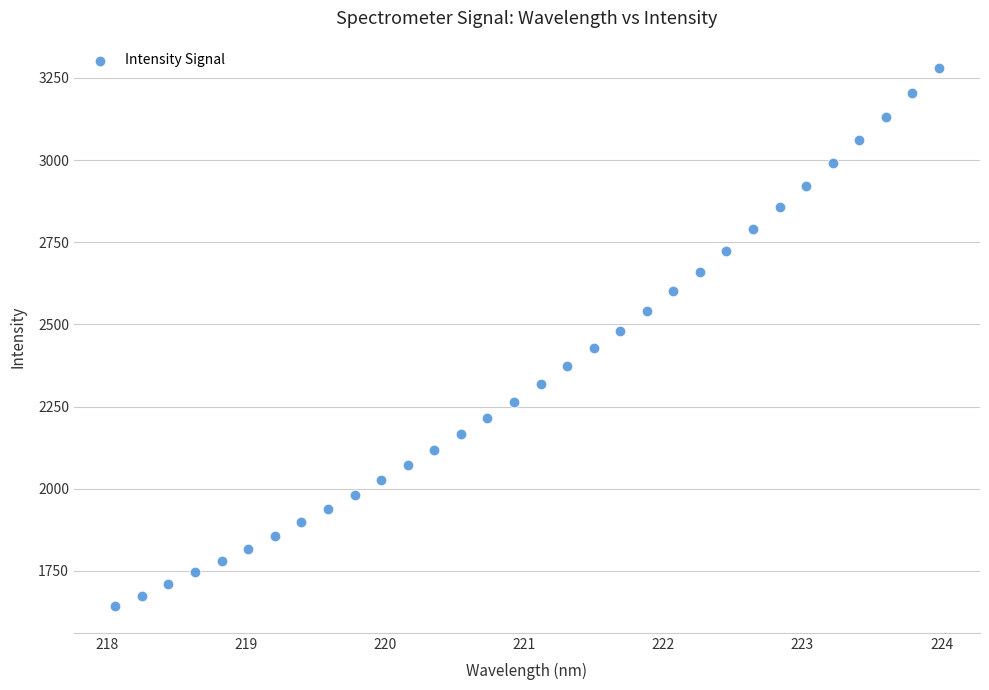

What is the range of X values (max minus min)?

5.9